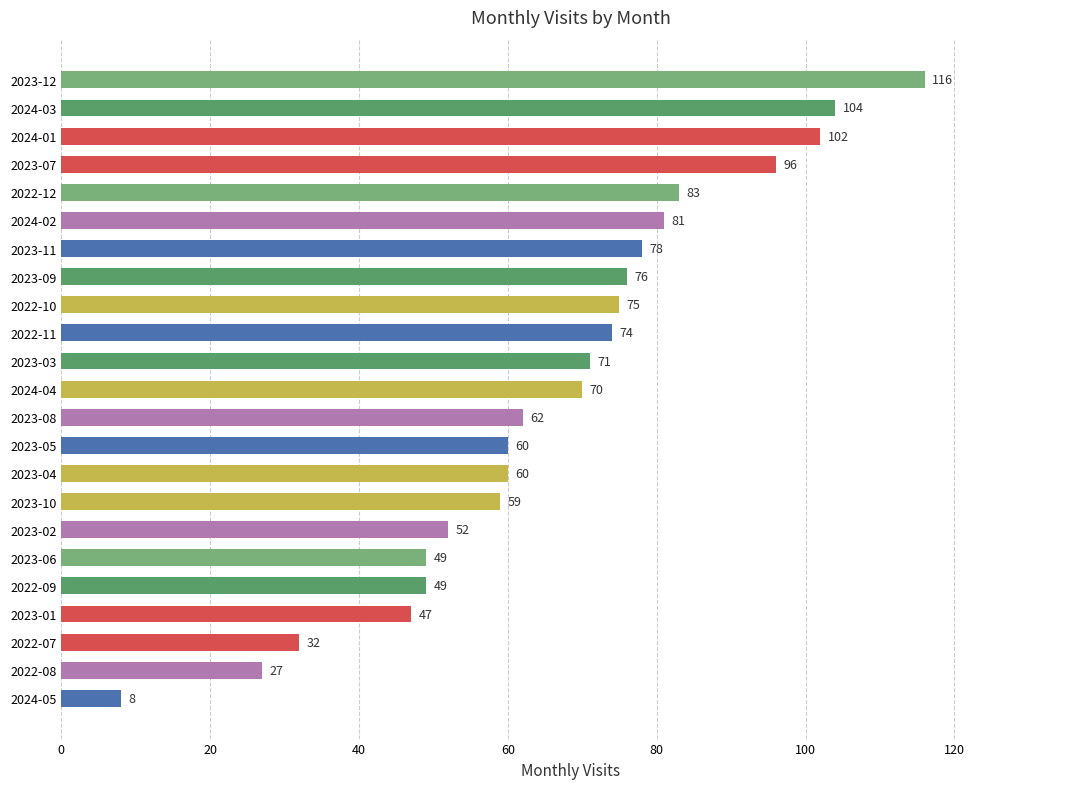

Reading bottom to top, list all the values displayed in this chart.

8	27	32	47	49	49	52	59	60	60	62	70	71	74	75	76	78	81	83	96	102	104	116